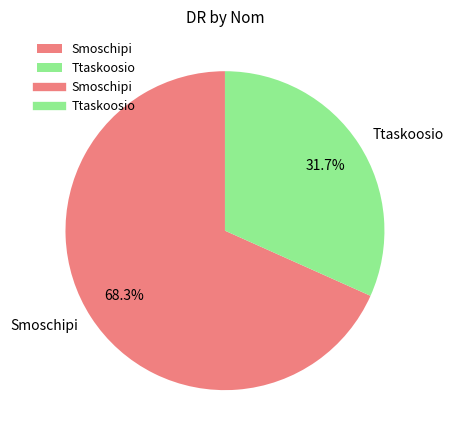

Combined, what portion of the pie is Smoschipi and Ttaskoosio?

100.0%